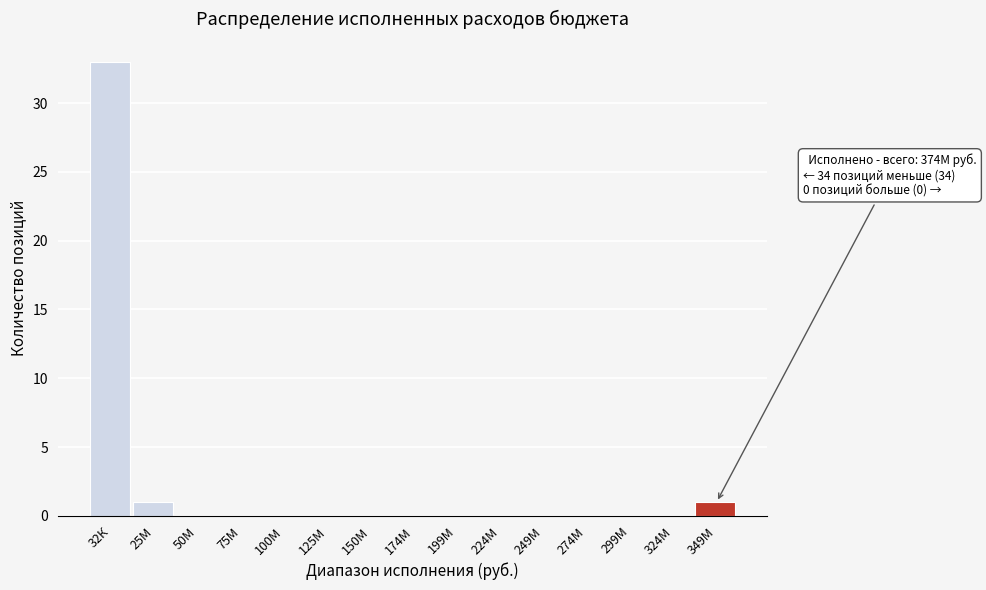

Reading left to right, transcribe all the data shown in this chart.

32К=33	25М=1	50М=0	75М=0	100М=0	125М=0	150М=0	174М=0	199М=0	224М=0	249М=0	274М=0	299М=0	324М=0	349М=1